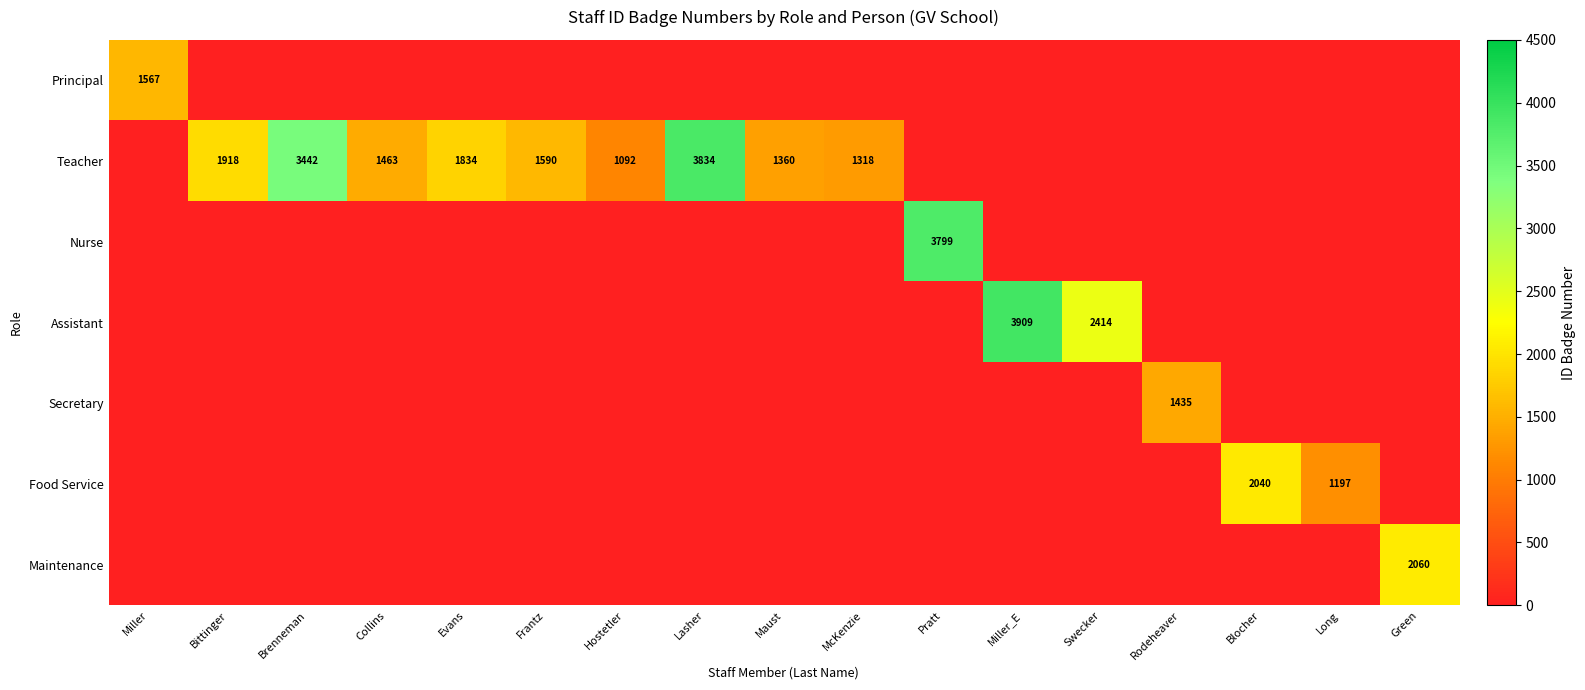

What is the difference between the Teacher values at Hostetler and Frantz?

498